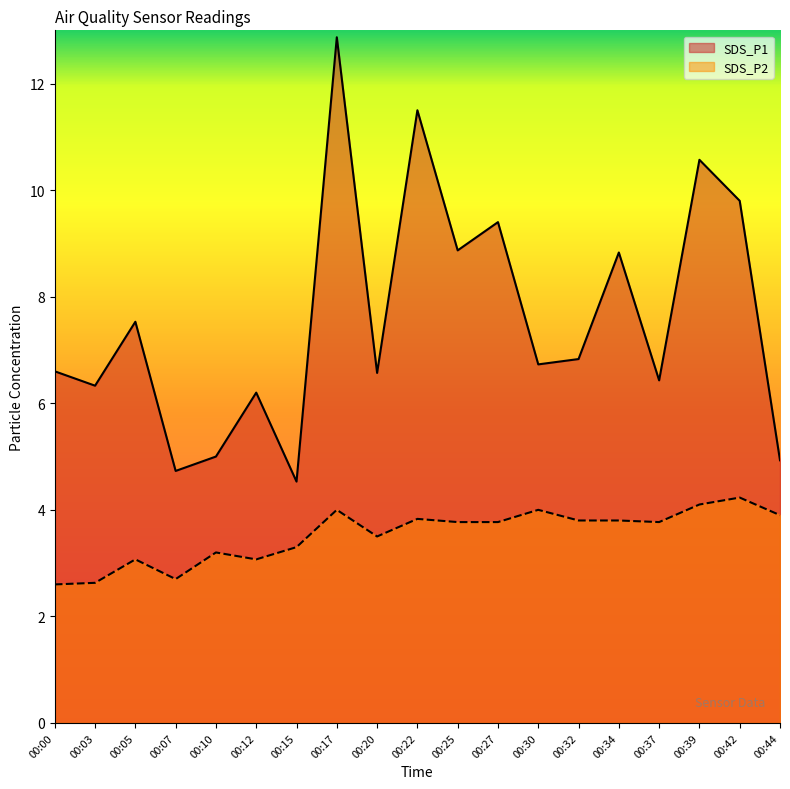

What is the spread (max minus min) of values at 00:17?

8.9